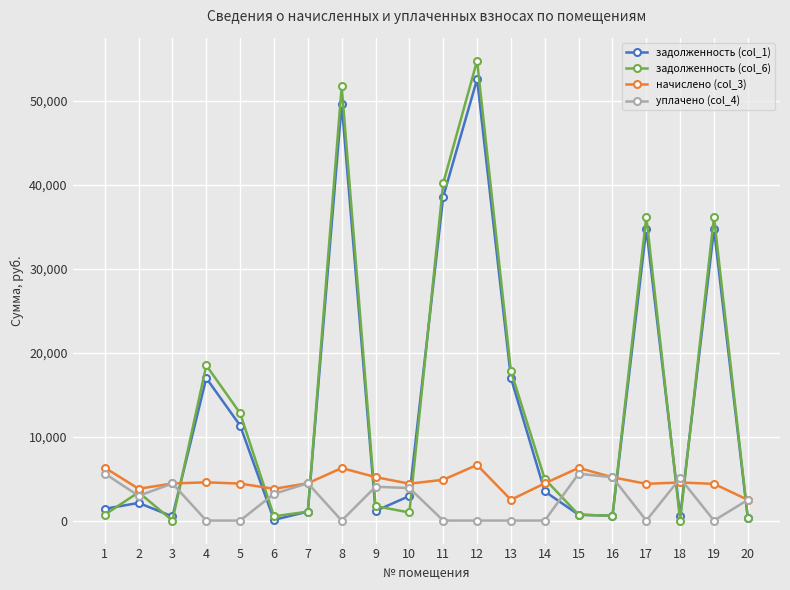

How many distinct data groups are displayed?

4